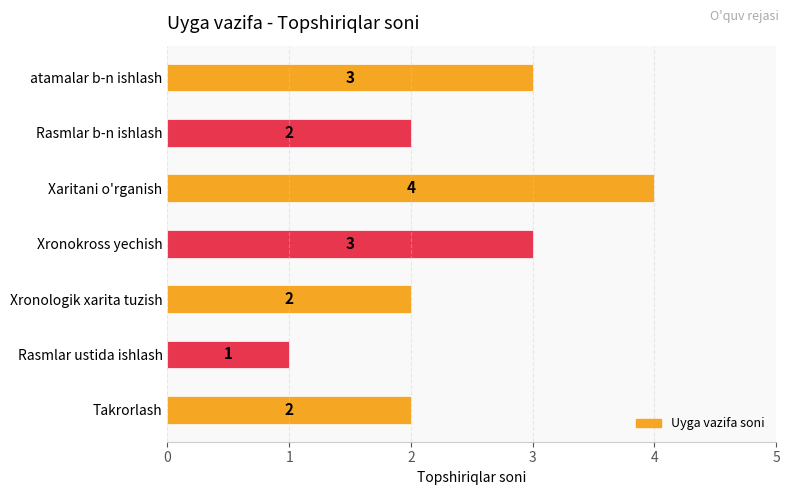

Does the chart contain stacked bars?

No